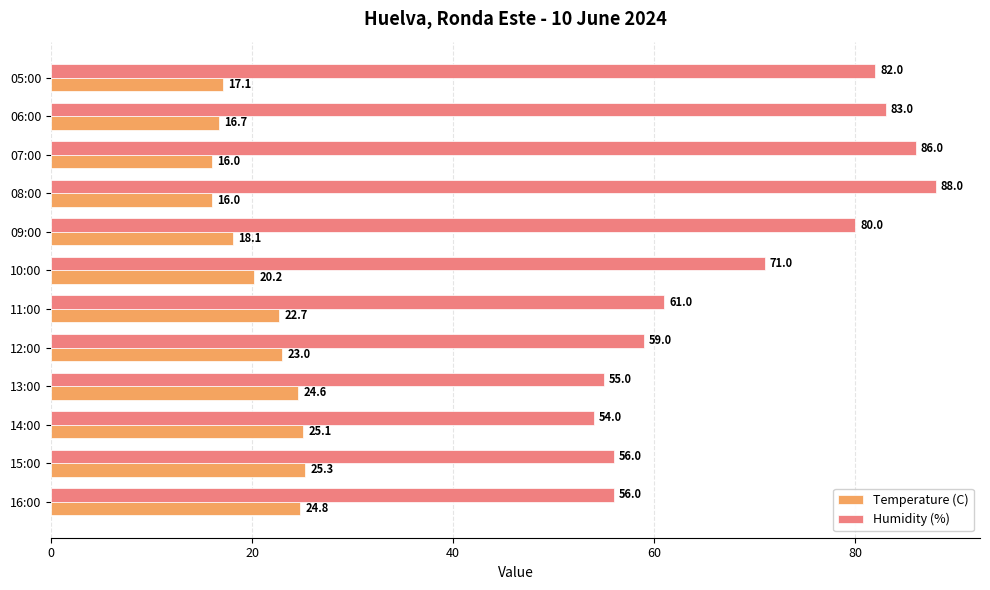

The Temperature (C) series shows 24.6 at 13:00. True or false?

True